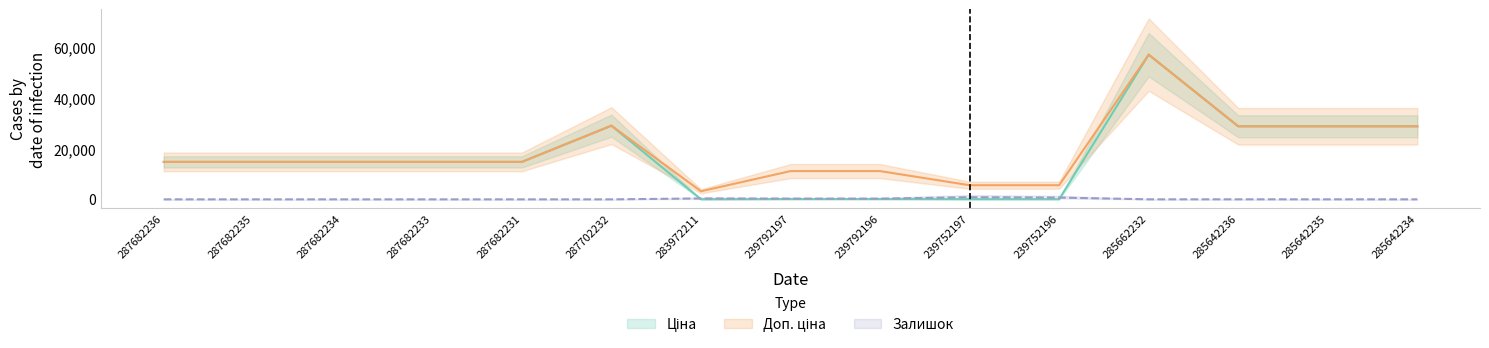

At which label is Ціна closest to 28645?

285642236